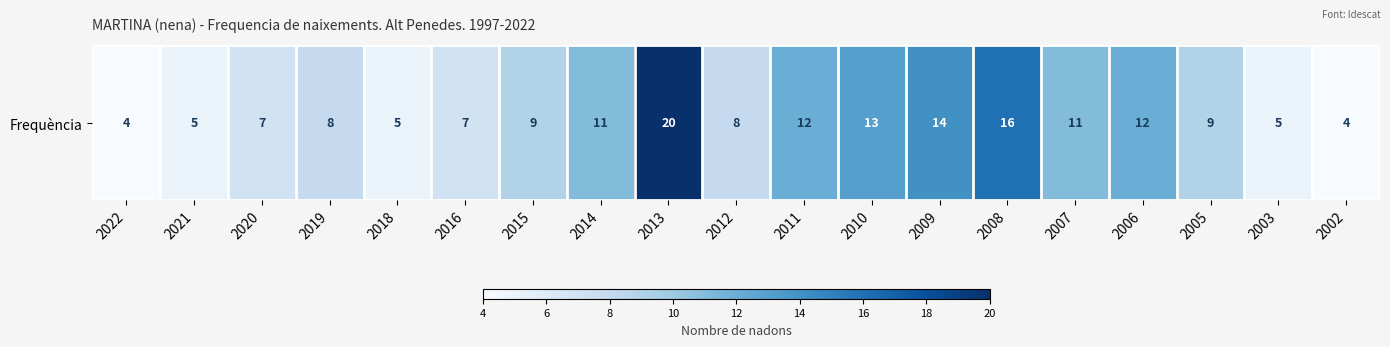

What is the minimum value shown in the chart?

4